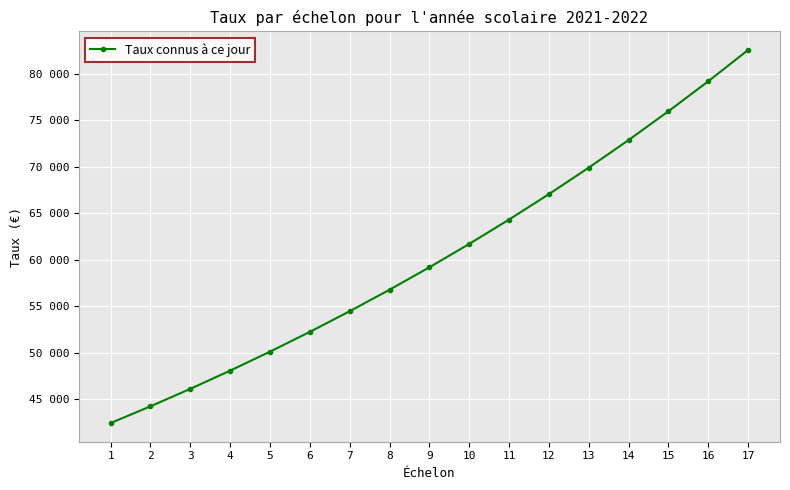

Which label corresponds to the largest value in the chart?

17